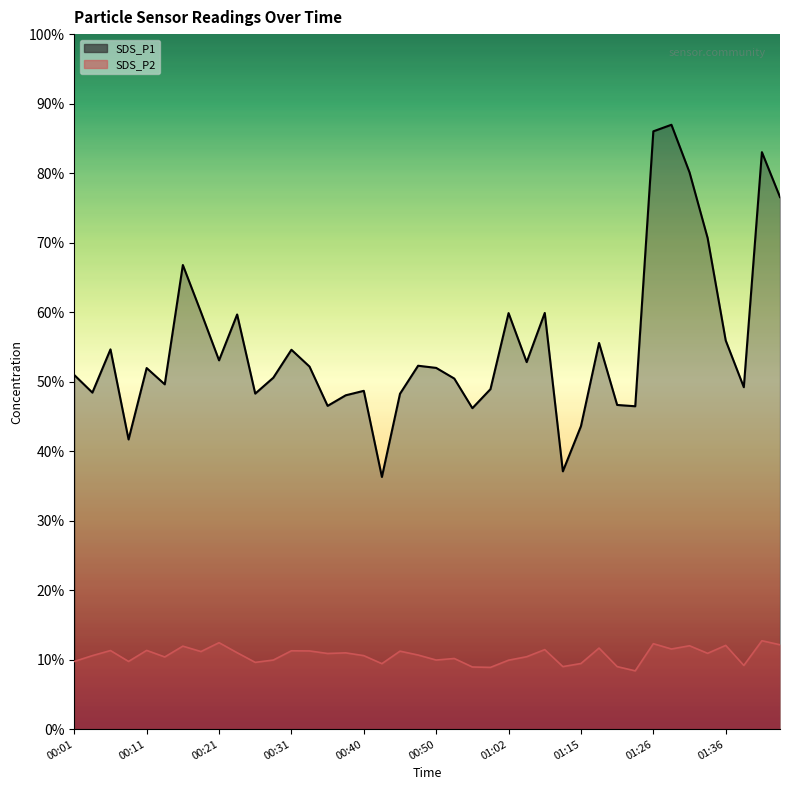

Is it true that SDS_P1 line equals 89.0 at 01:36?

False